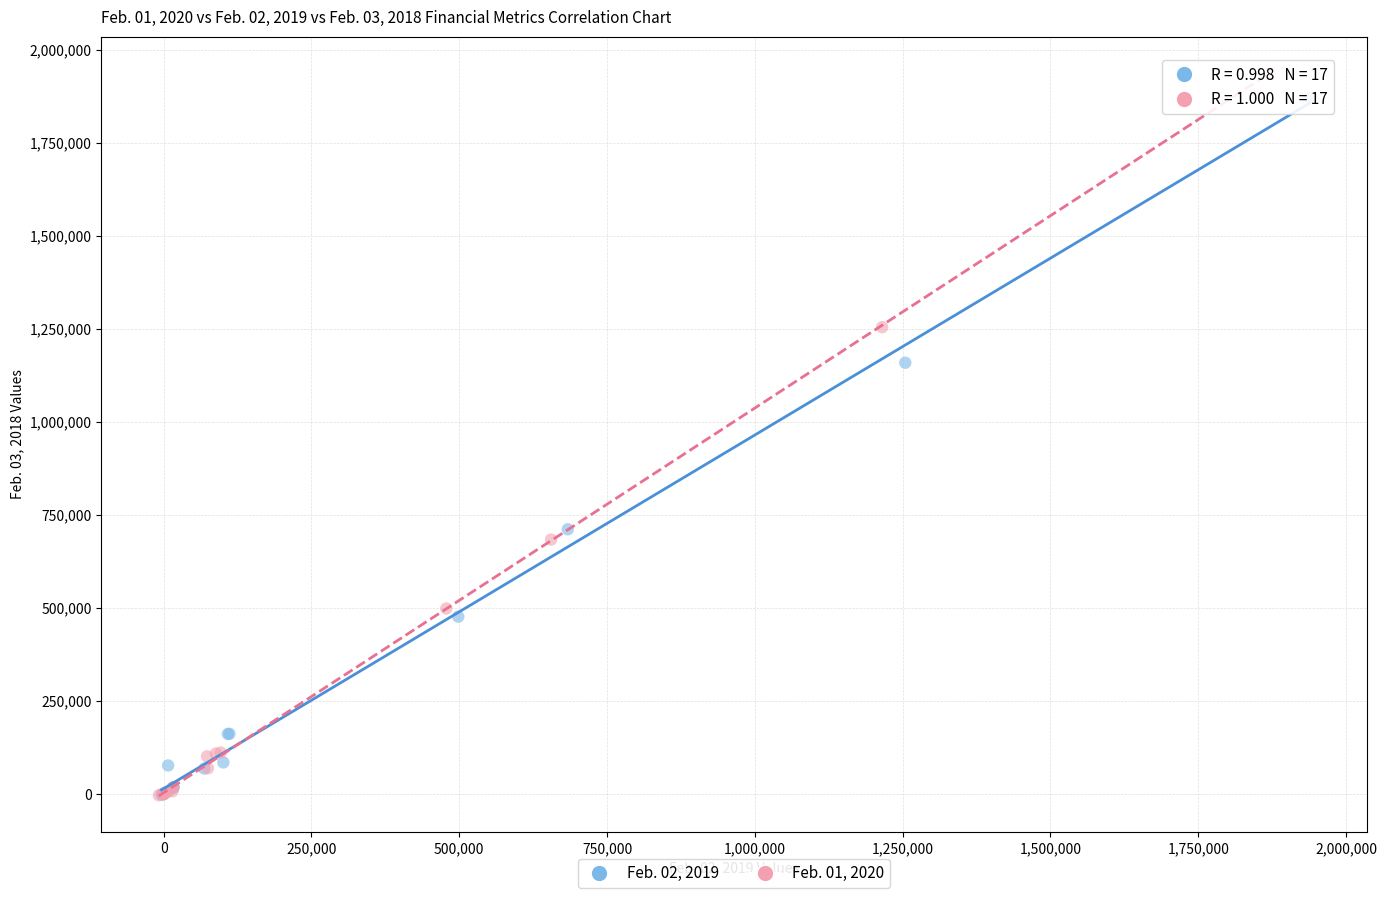

Which series has the largest Y range (max minus min)?

Feb. 01, 2020